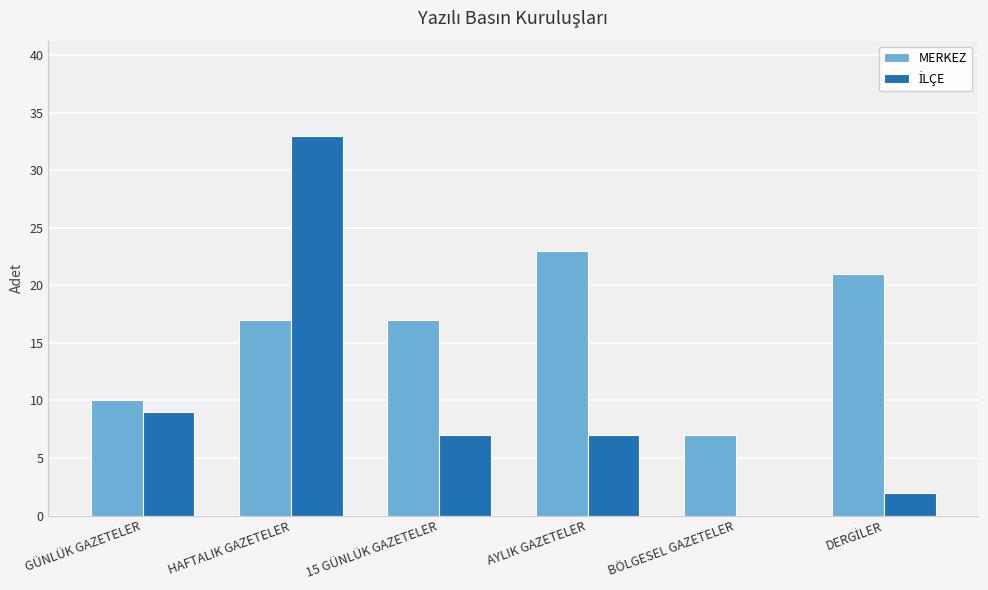

Is it true that MERKEZ equals 3 at GÜNLÜK GAZETELER?

False